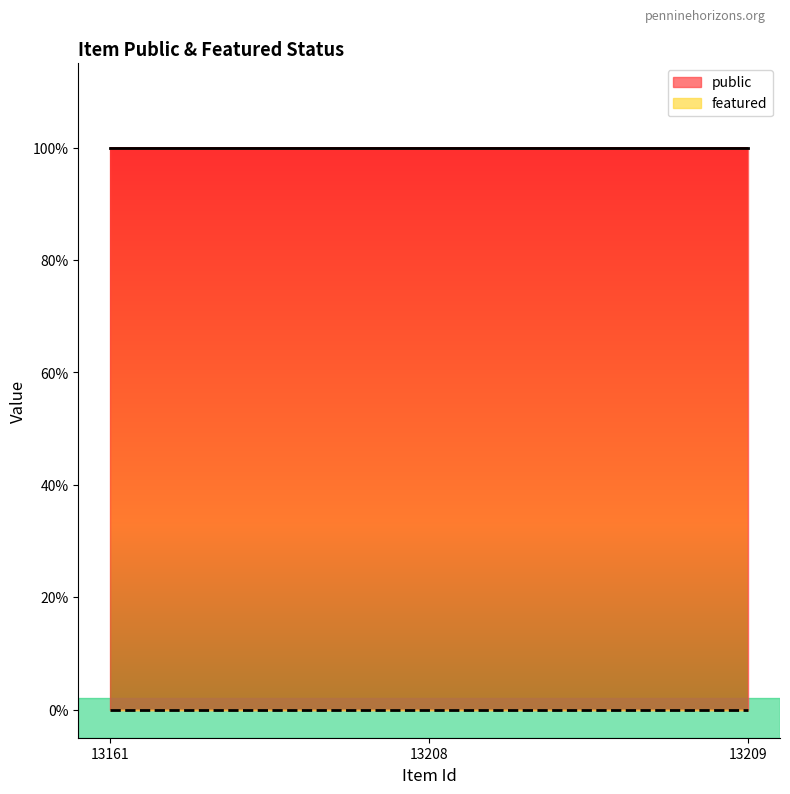

Reading left to right, extract all data points from this chart.

public: 1	1	1
featured: 0	0	0